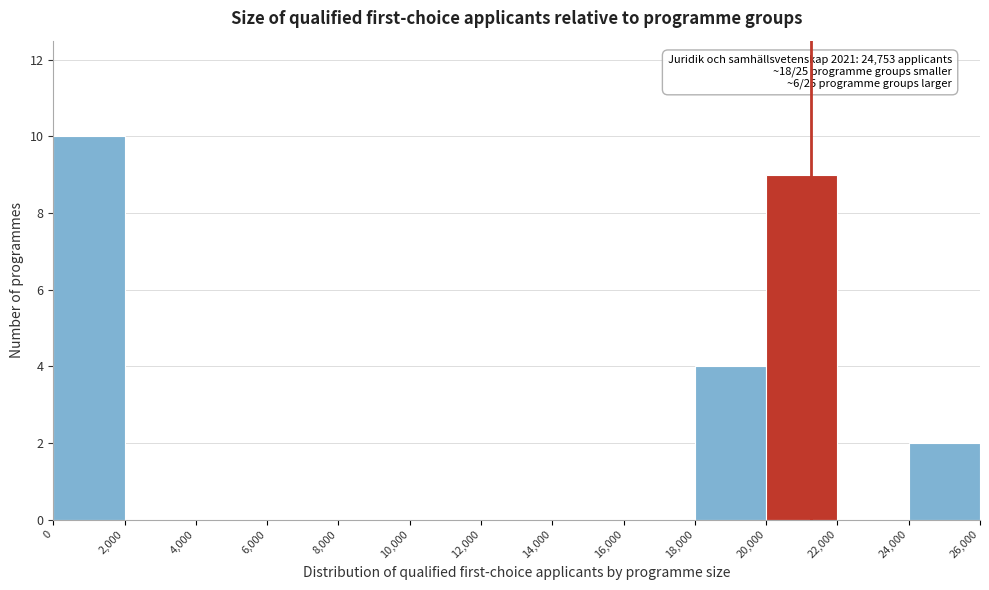

Over which range of the x-axis is the bar tallest?

0 to 2,000